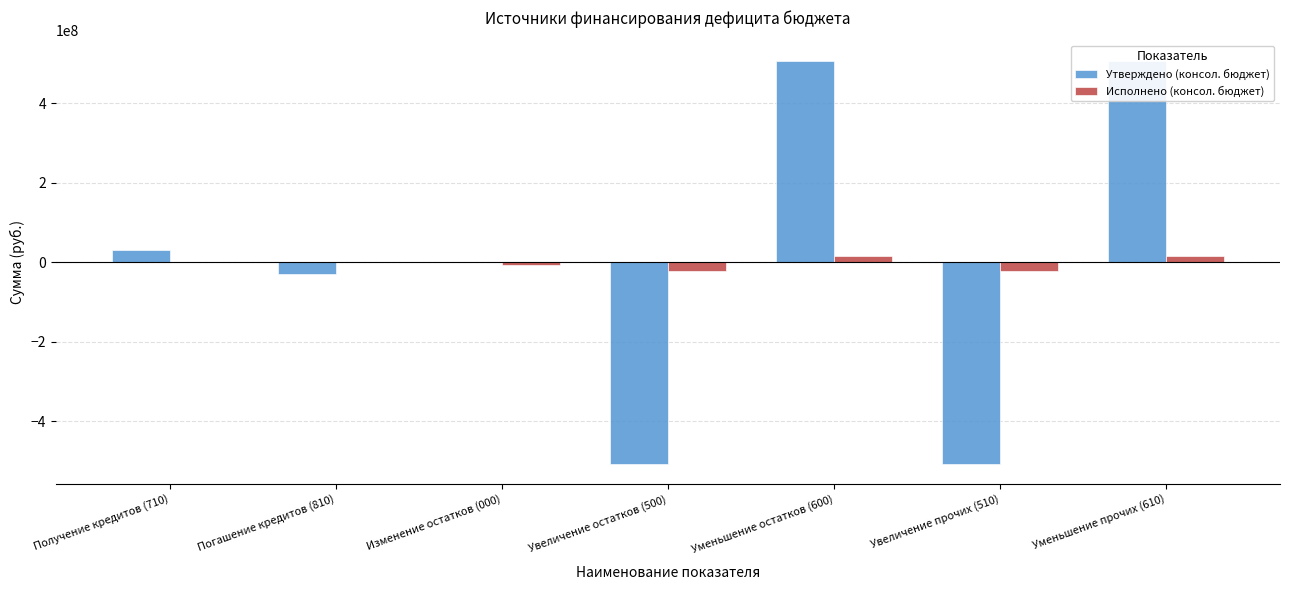

How many bars are there in total?

14